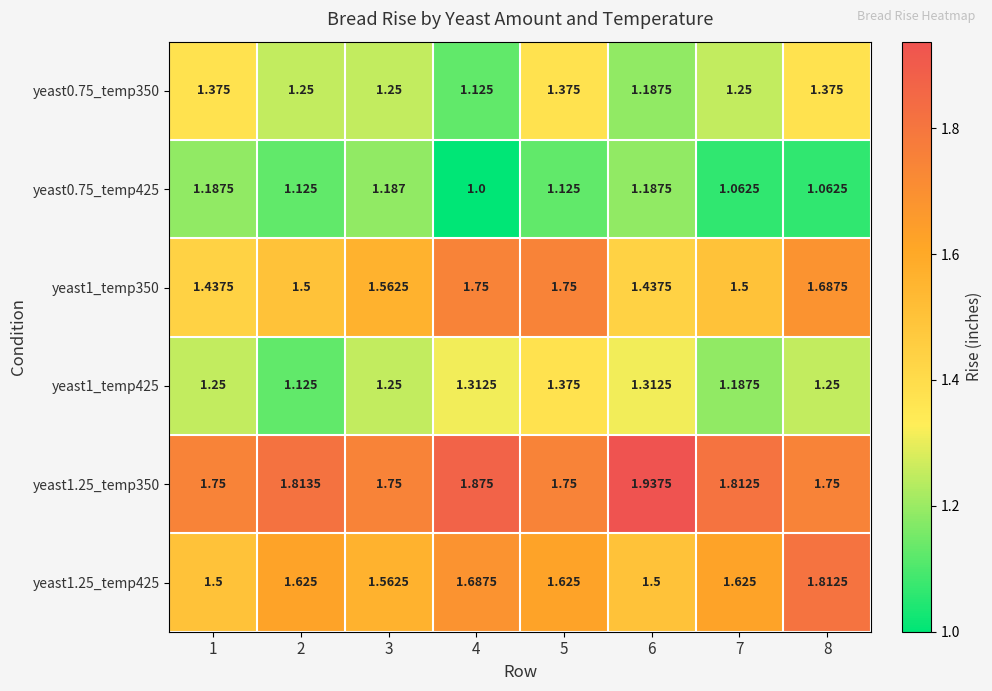

Is the value of yeast0.75_temp425 at 5 greater than the value of yeast1.25_temp350 at 5?

No